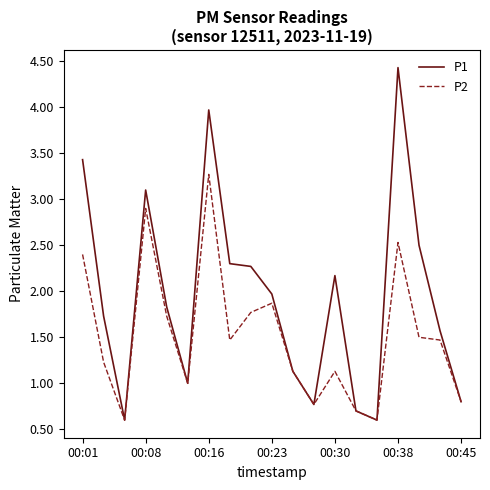

What is the average value of the P1 series?

1.9